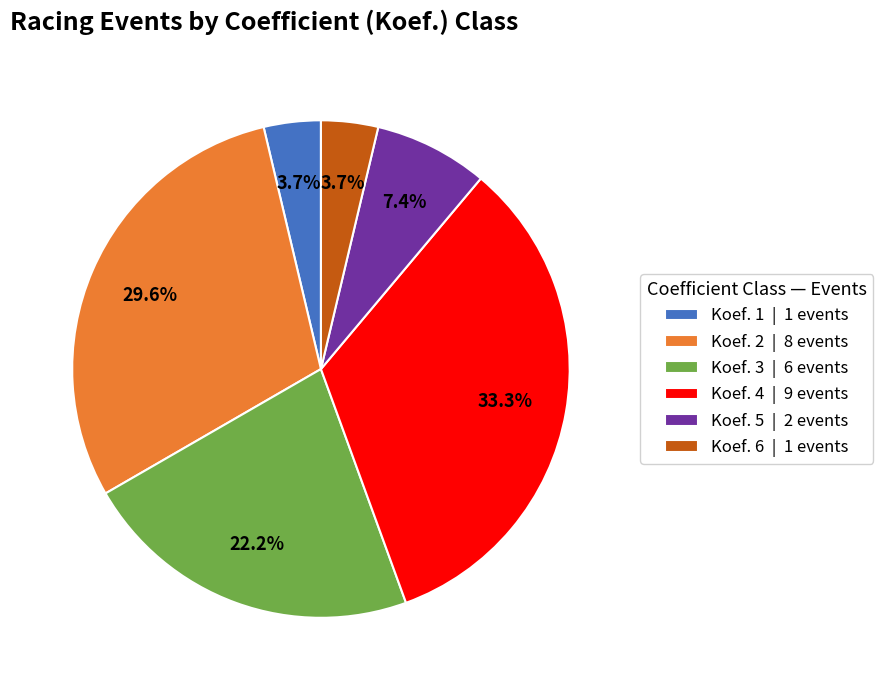

Which category has the biggest portion of the pie?

Koef. 4 | 9 events